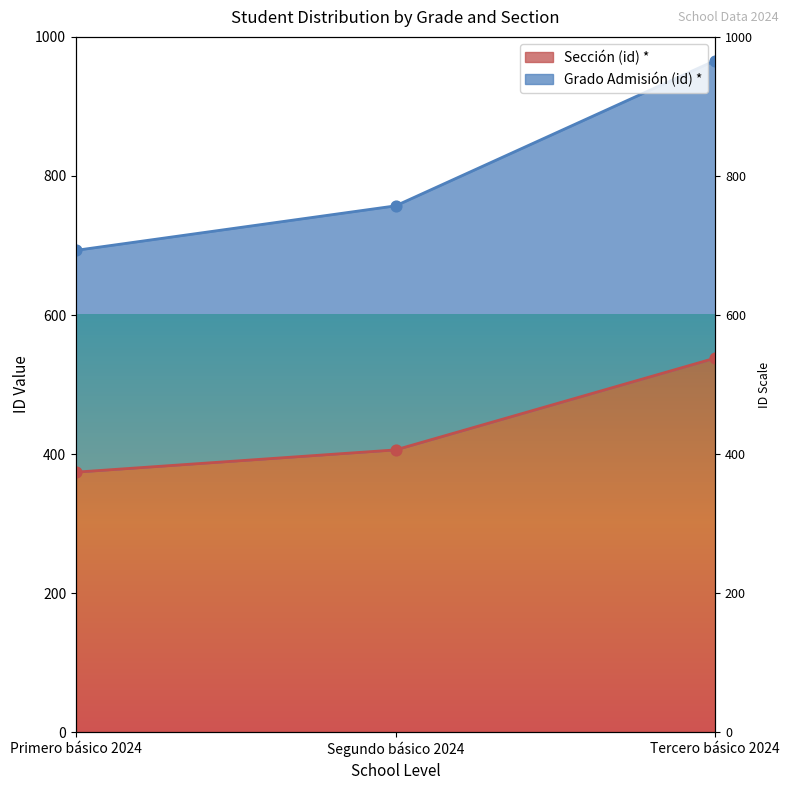

Which series has the largest total across all categories?

Grado Admisión (id) *